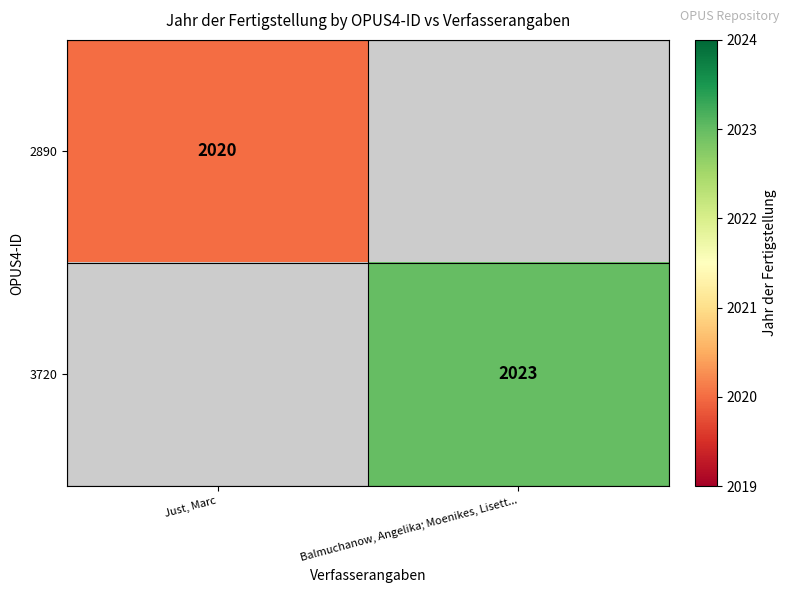

Is it true that 2890 equals 2020 at Just, Marc?

True